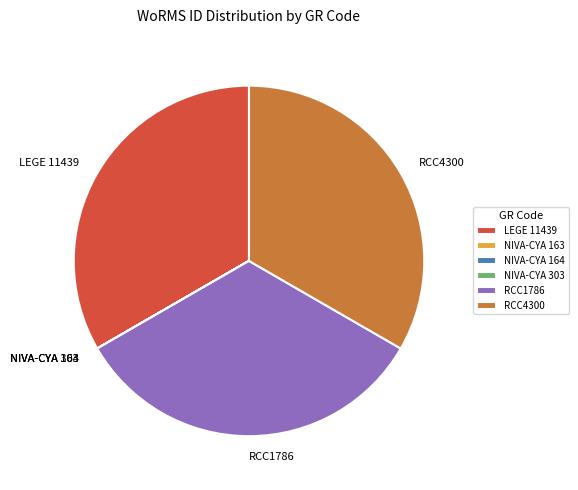

Does RCC1786 represent more than half of the total?

No